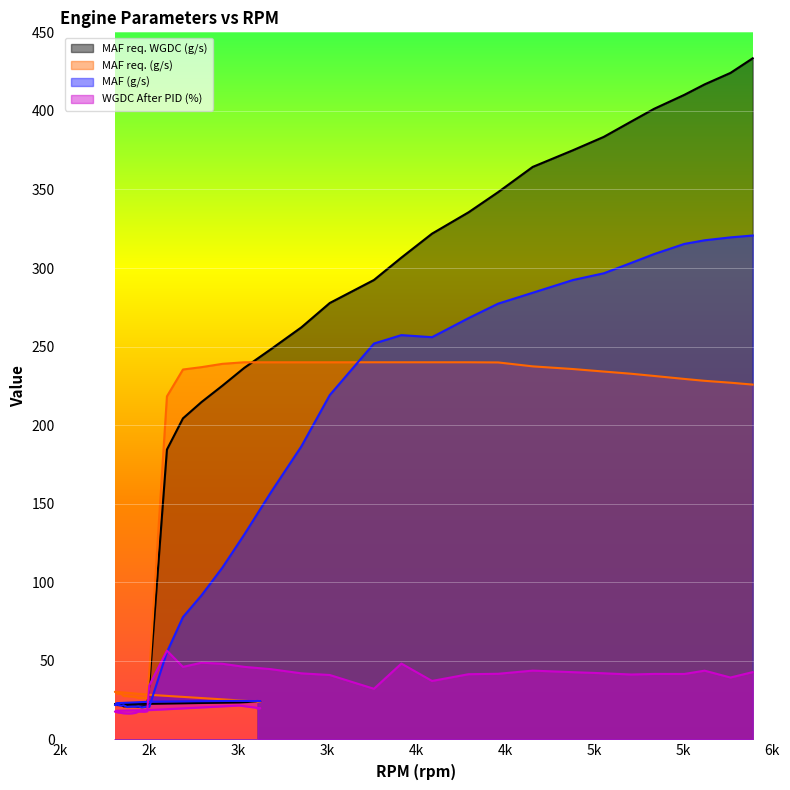

What is the lowest value of the MAF req. WGDC (g/s) series?

20.7